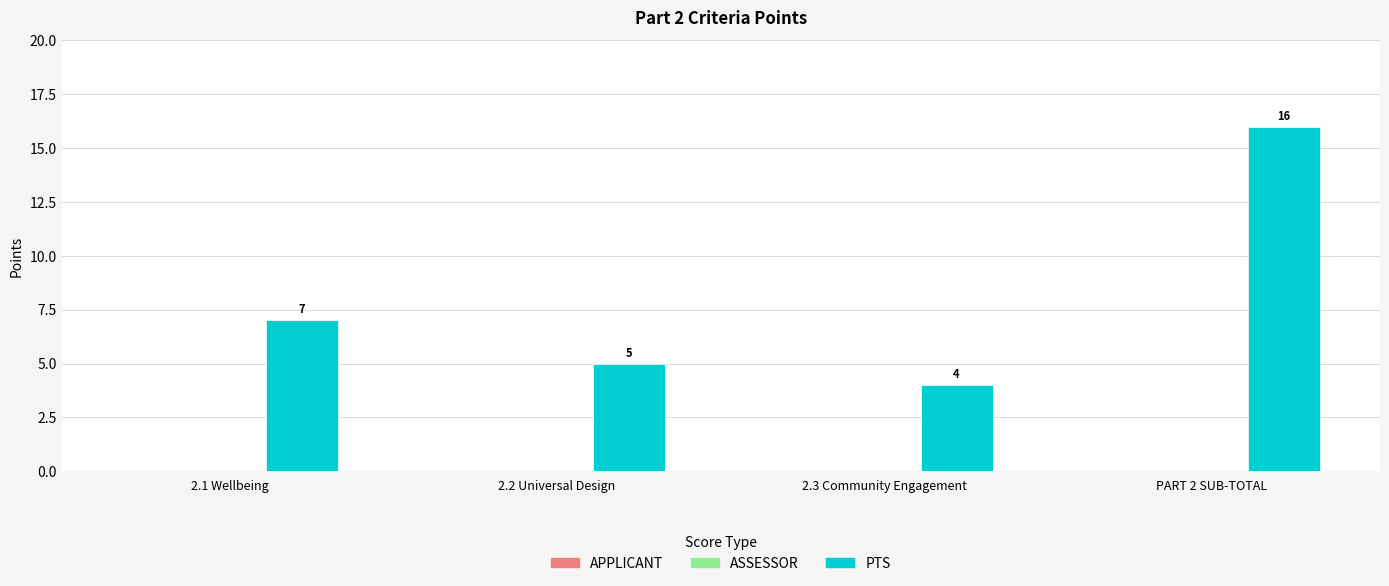

What is the change in value from 2.3 Community Engagement to PART 2 SUB-TOTAL?

+12